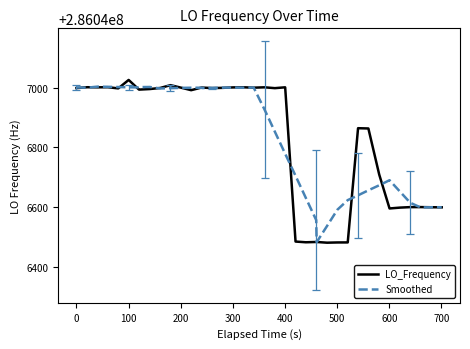

Which series has the largest range (max minus min)?

LO_Frequency